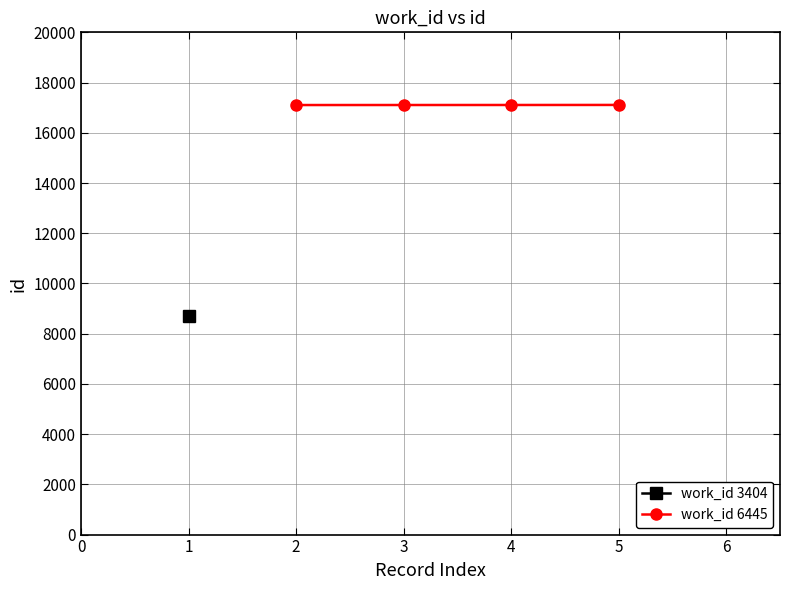

How many lines are shown in the chart?

1